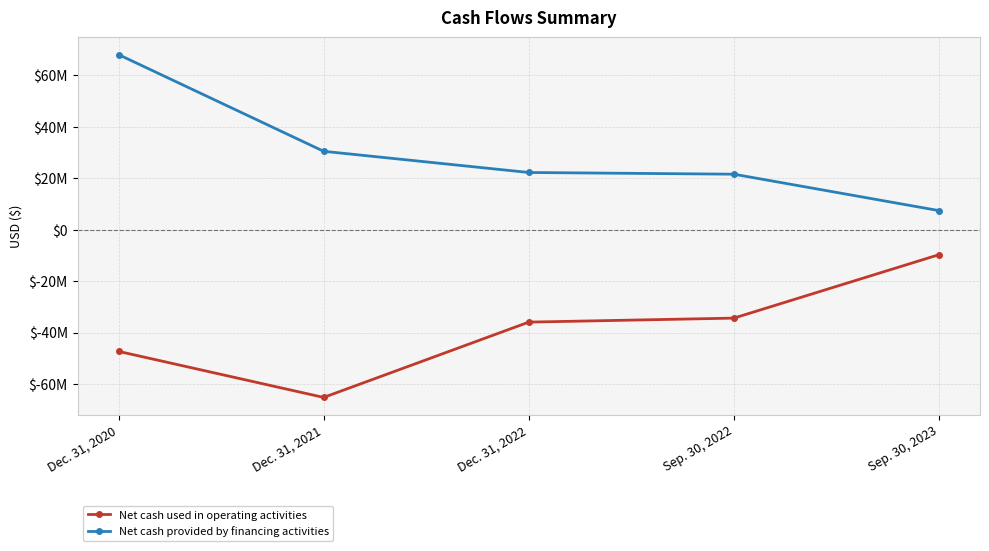

What are all the series names shown in the legend?

Net cash used in operating activities, Net cash provided by financing activities